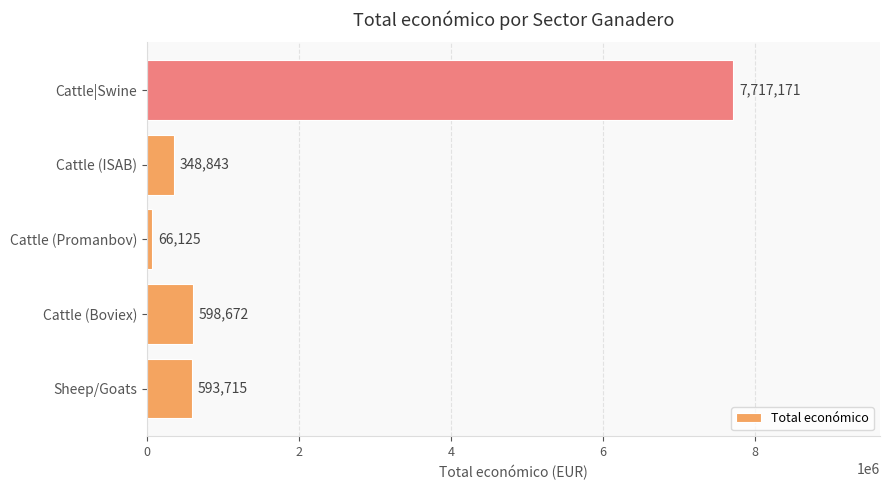

What is the change in value from Sheep/Goats to Cattle|Swine?

+7123456